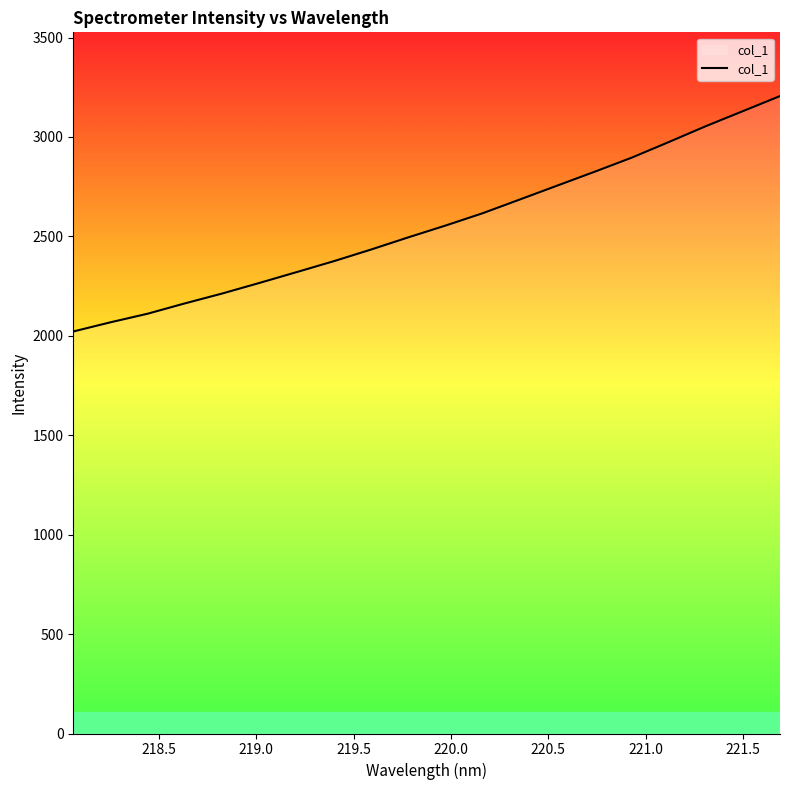

What is the maximum value shown in the chart?

3205.7